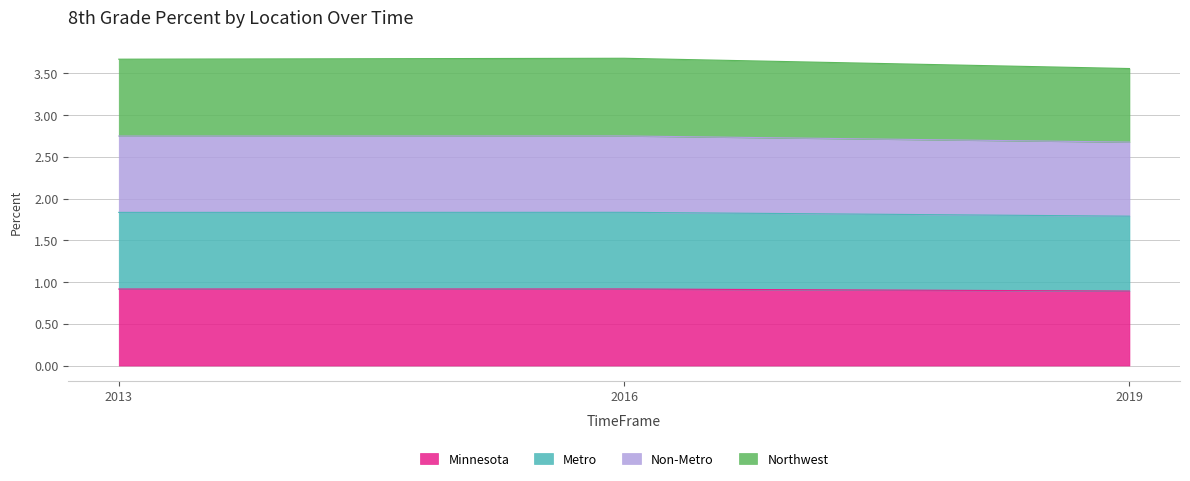

What is the value of the Minnesota point at the 3rd from the left?

0.9